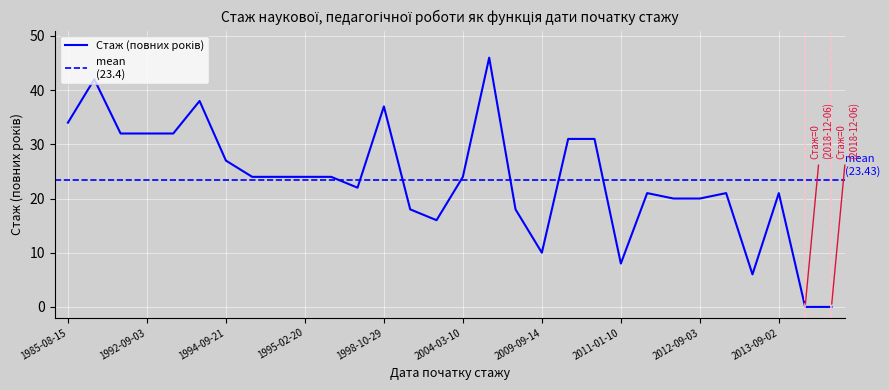

Where is the first local minimum?

1997-09-01